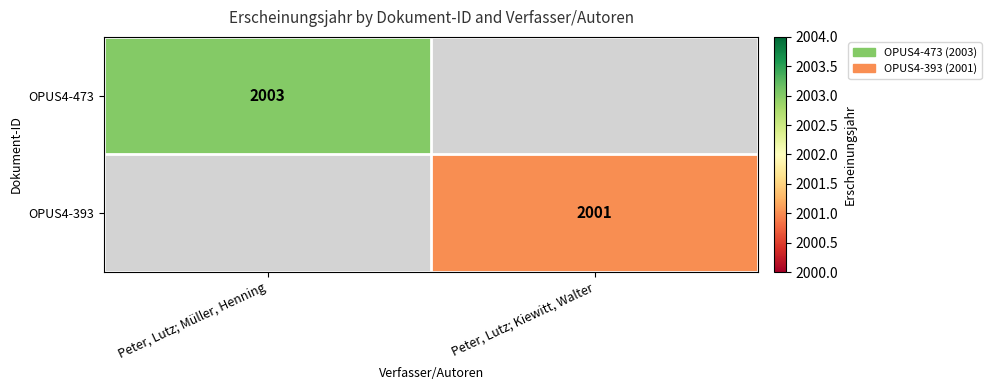

The value of OPUS4-473 at Peter, Lutz; Müller, Henning is 2003. True or false?

True